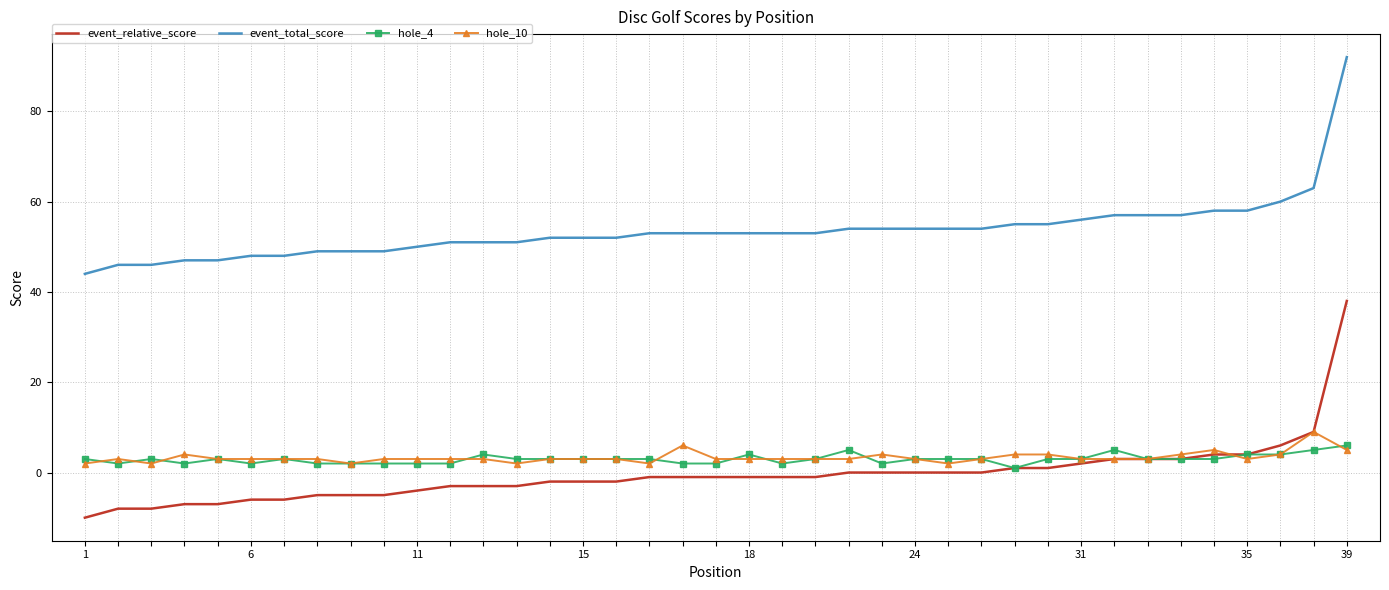

Which series has the largest total across all categories?

event_total_score